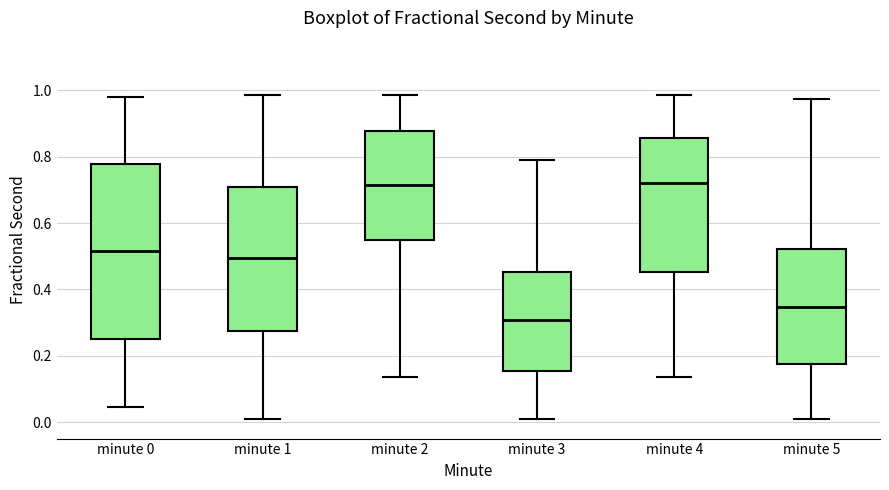

Which box is the tallest, from its lower edge to its upper edge?

minute 0